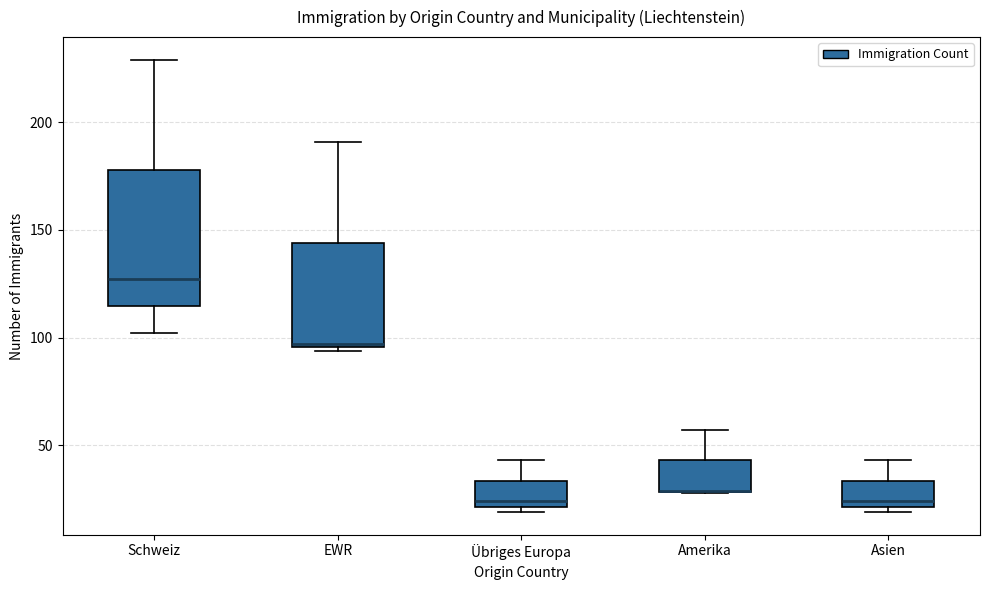

Which box is the tallest, from its lower edge to its upper edge?

Schweiz